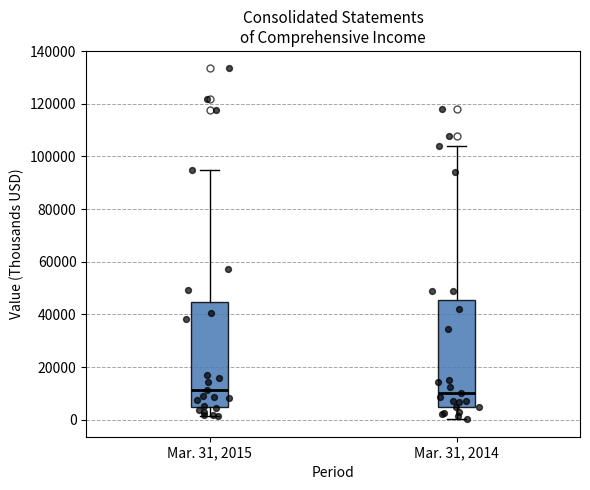

Reading left to right, transcribe this box plot: for each box, give where its median line is, the range the box spans, and where its two whiskers end, as read against the y-axis. The values are not printed on the chart, so give them approximately, as read against the axis.

Mar. 31, 2015: median 12000, box 4000 to 44000, whiskers 2000 to 94000
Mar. 31, 2014: median 10000, box 4000 to 46000, whiskers 0 to 104000